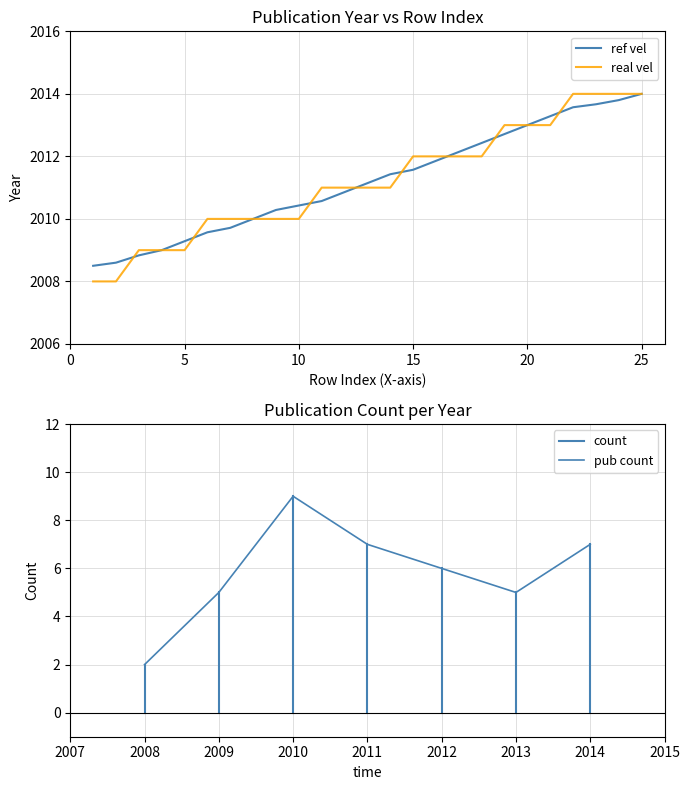

True or false: ref vel has more than 1 points higher than both neighbors.

False